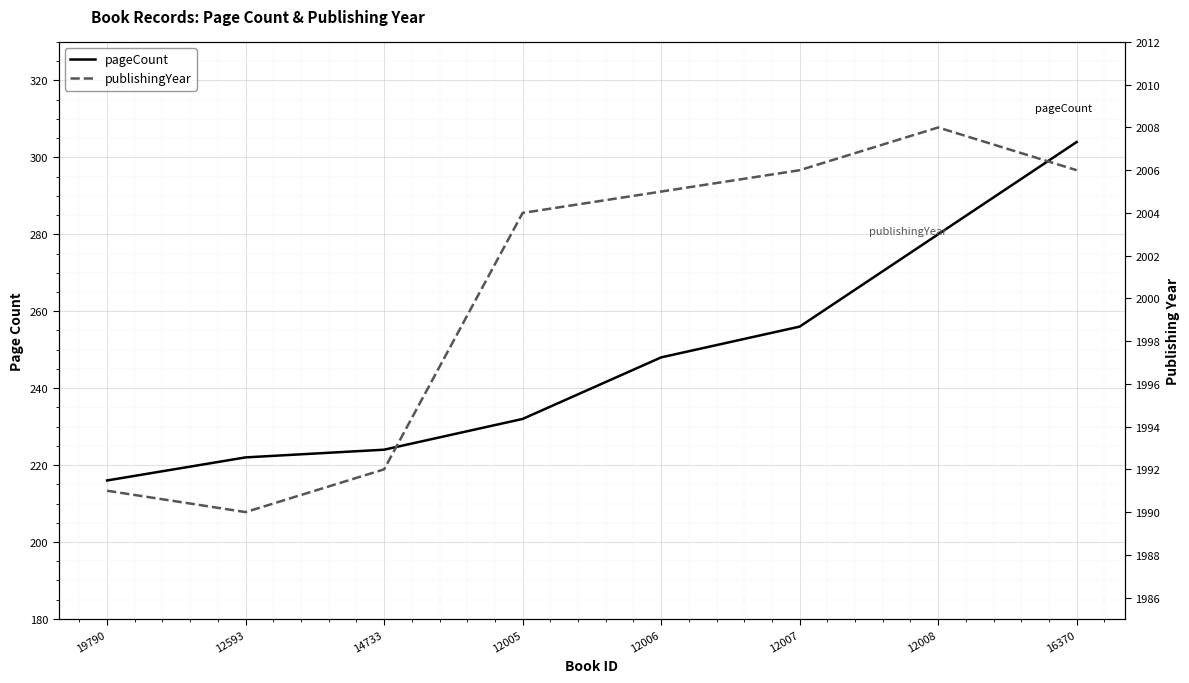

Is the value of publishingYear at 14733 greater than the value of pageCount at 19790?

Yes